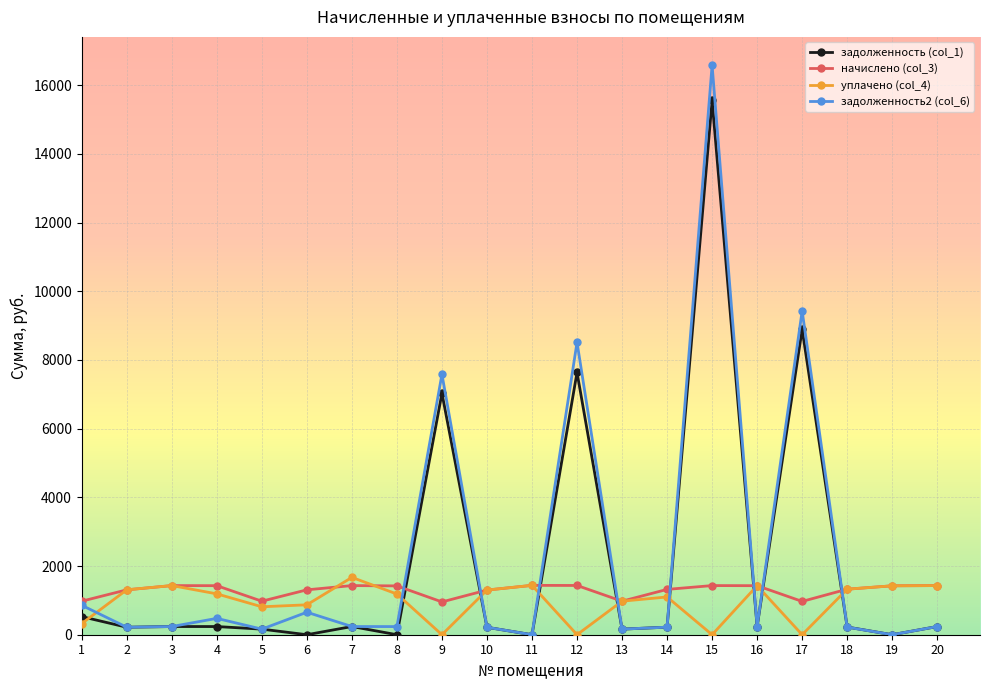

List the series in order of their peak value, lowest first.

начислено (col_3), уплачено (col_4), задолженность (col_1), задолженность2 (col_6)